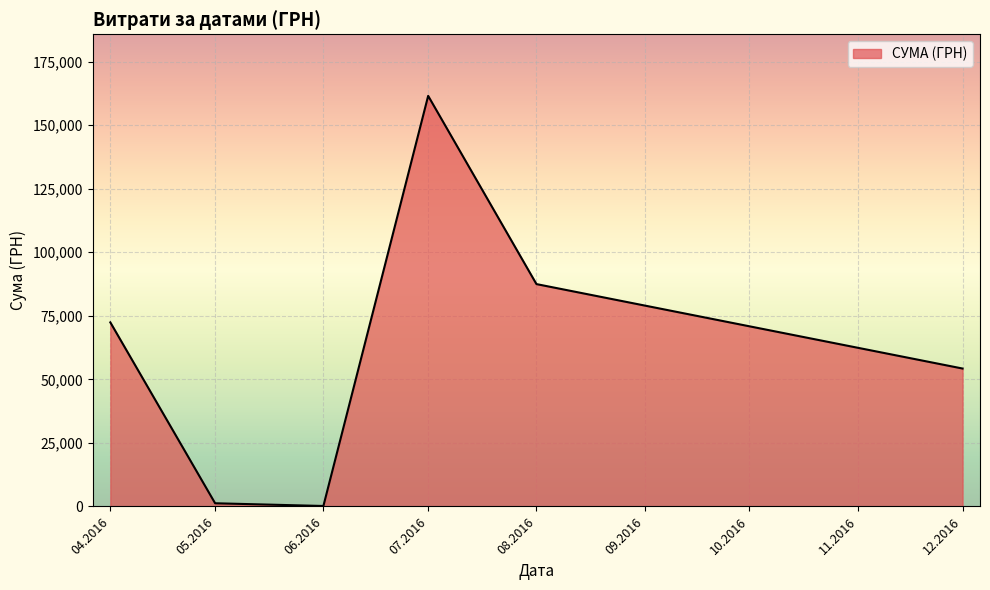

How many lines are shown in the chart?

1